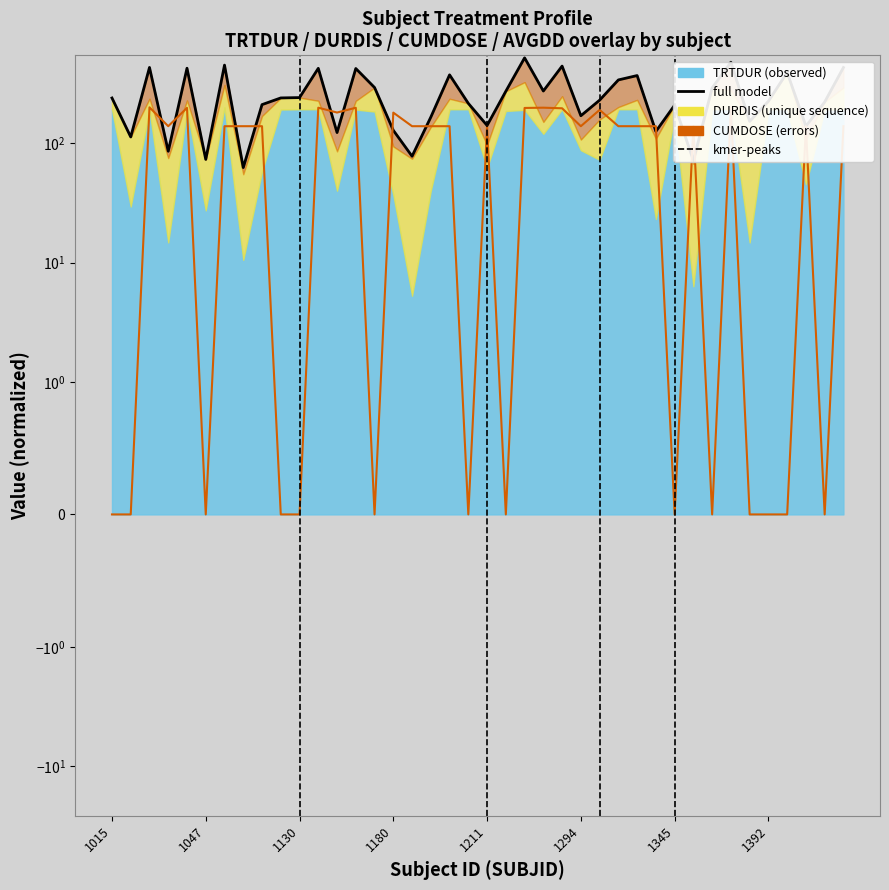

Which label corresponds to the smallest value in the chart?

1015